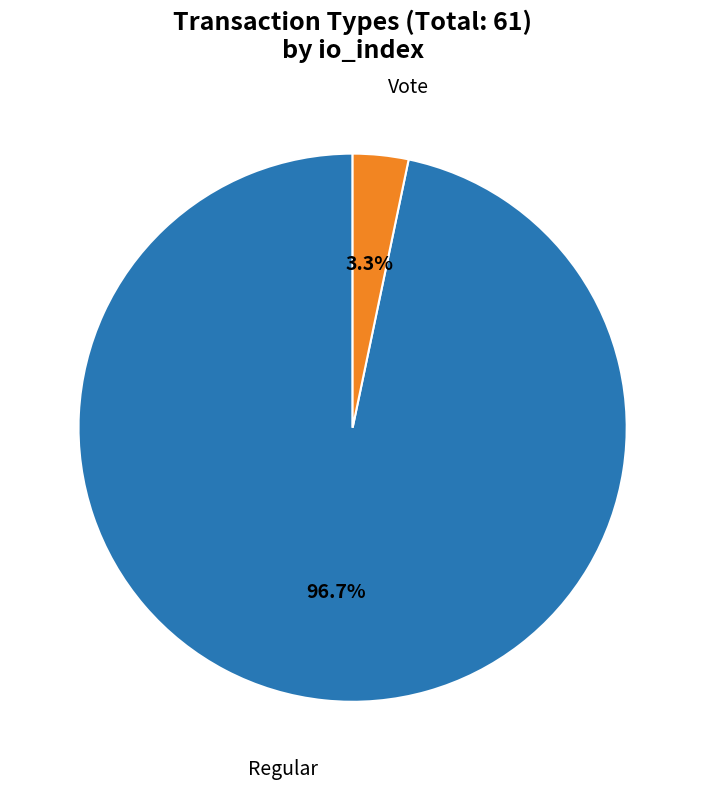

Is there a majority slice in this chart?

Yes